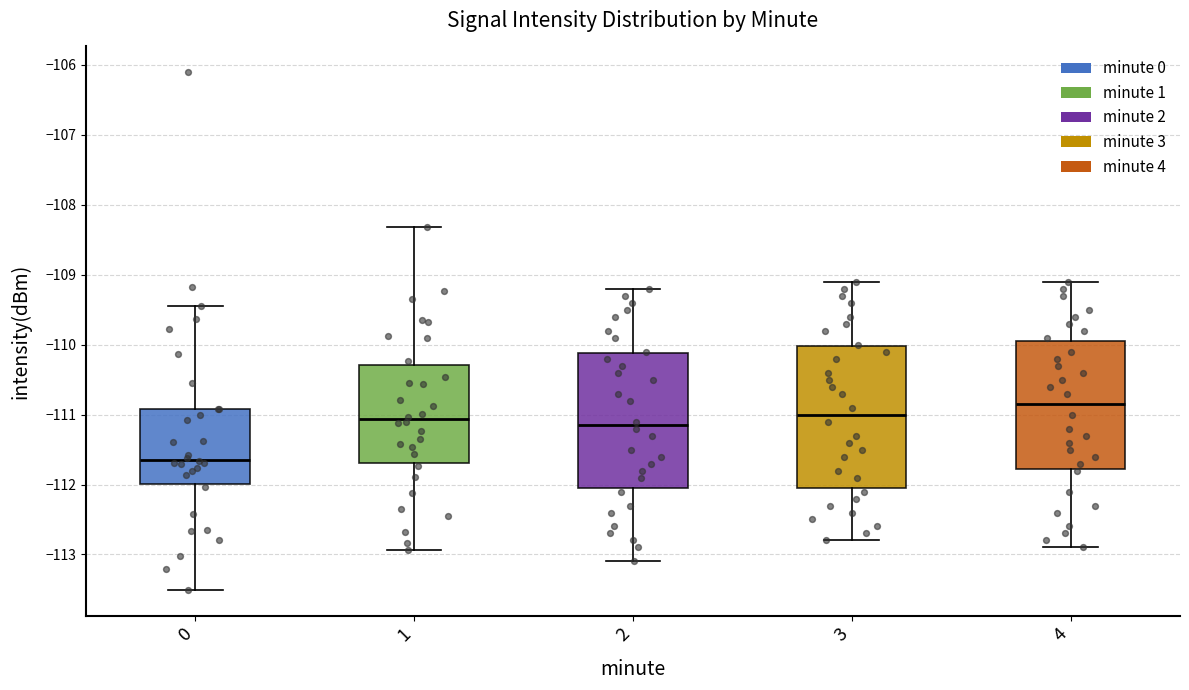

Where does the lower whisker of the box at x = 3 end on the y-axis? The values are not printed on the chart, so give them approximately, as read against the axis.

-112.8